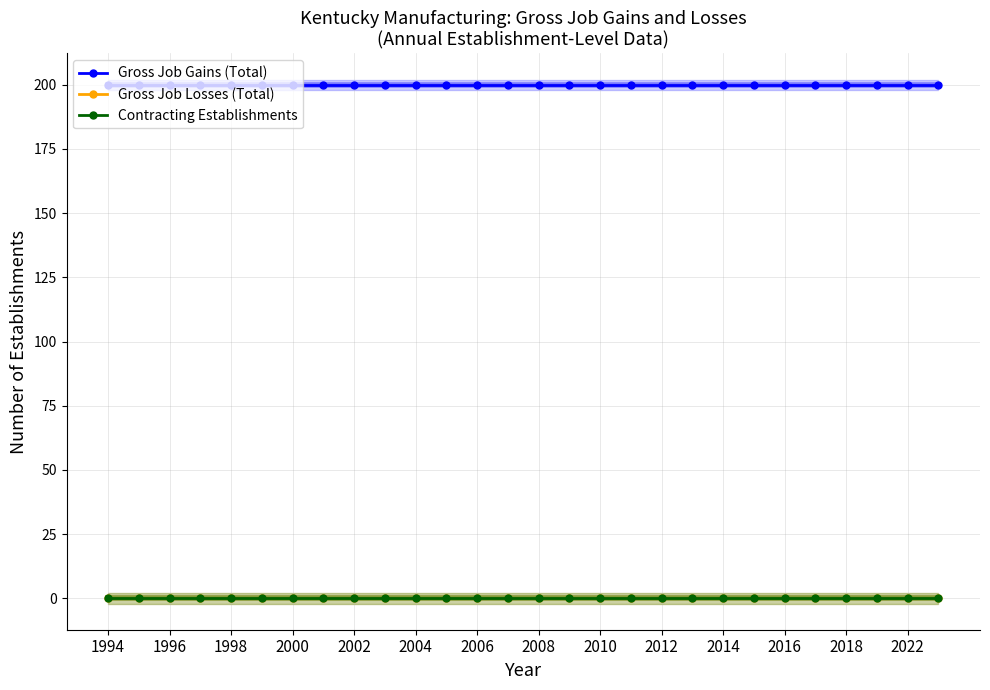

How many lines are shown in the chart?

3